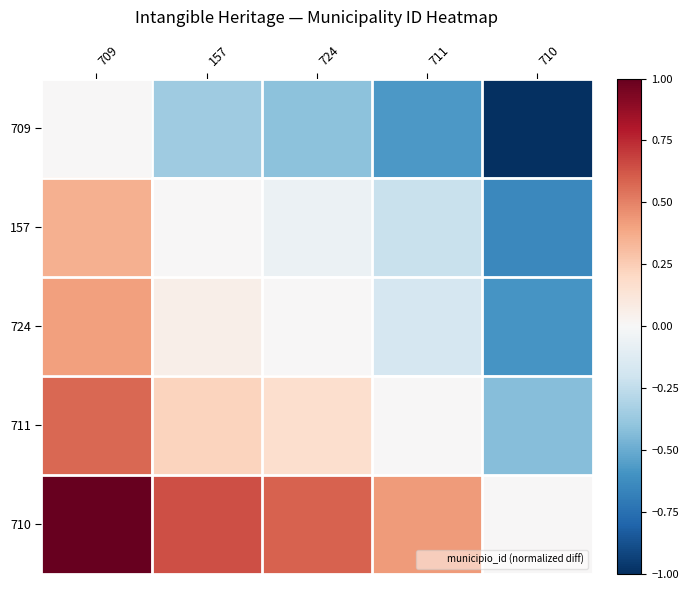

Rank the series at 711 from lowest to highest value.

709, 157, 724, 711, 710